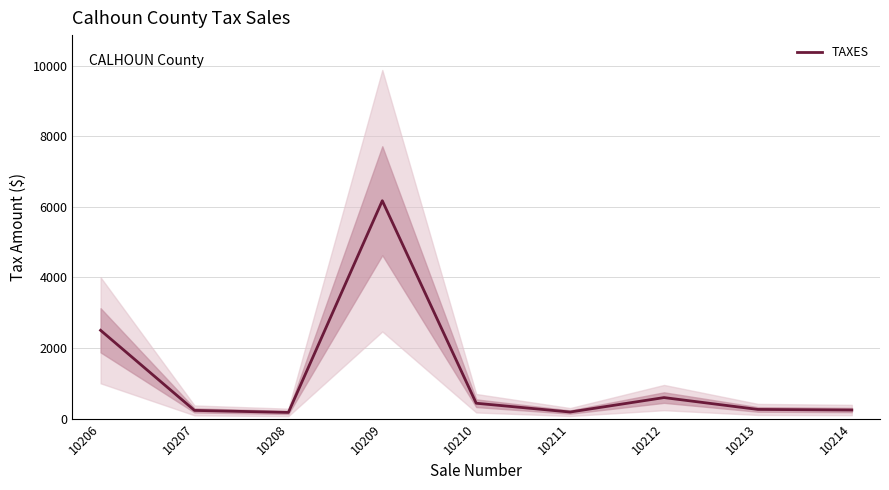

Is it true that the value at 10213 is 260.9?

True